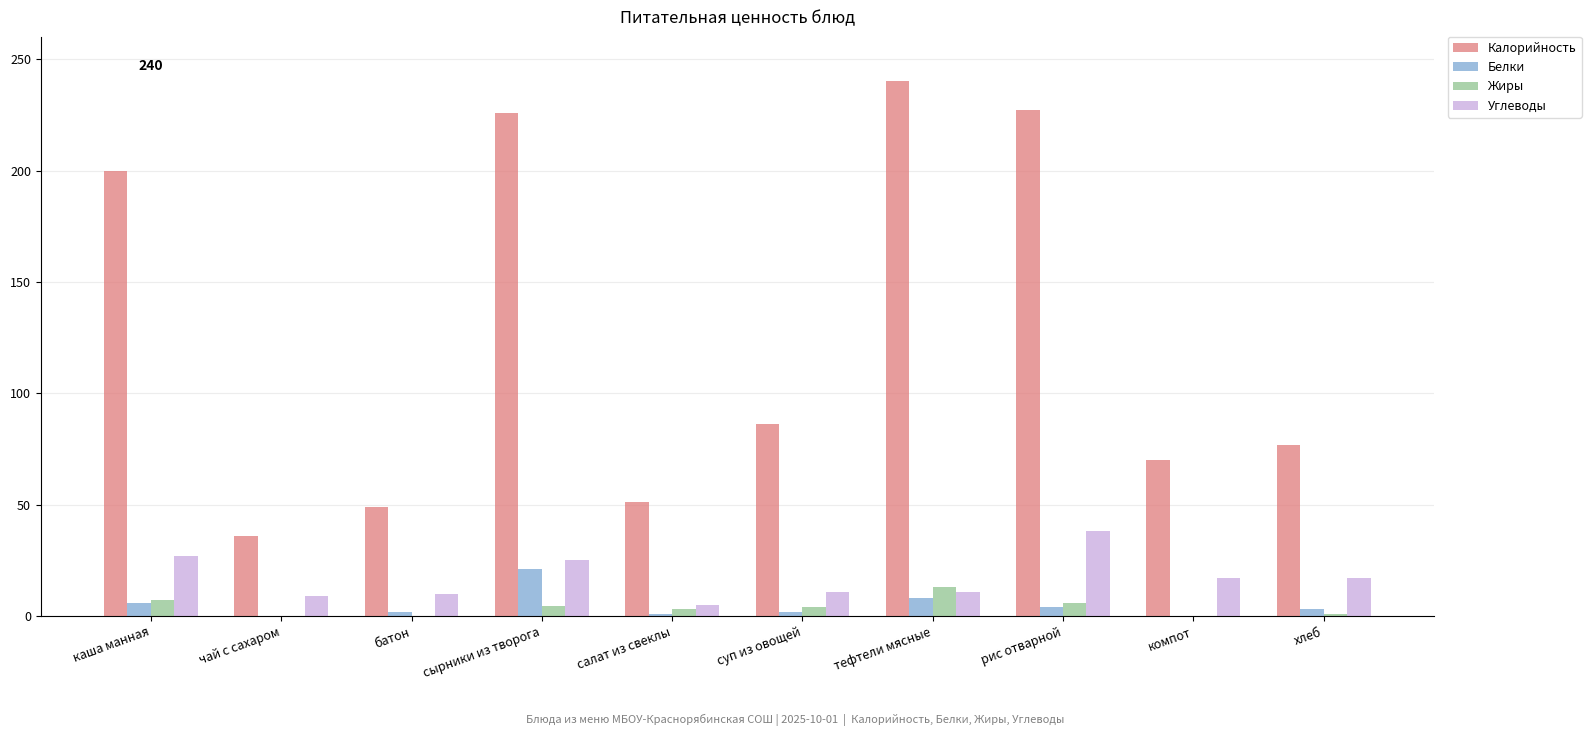

Is the value of Жиры at тефтели мясные greater than the value of Белки at компот?

Yes